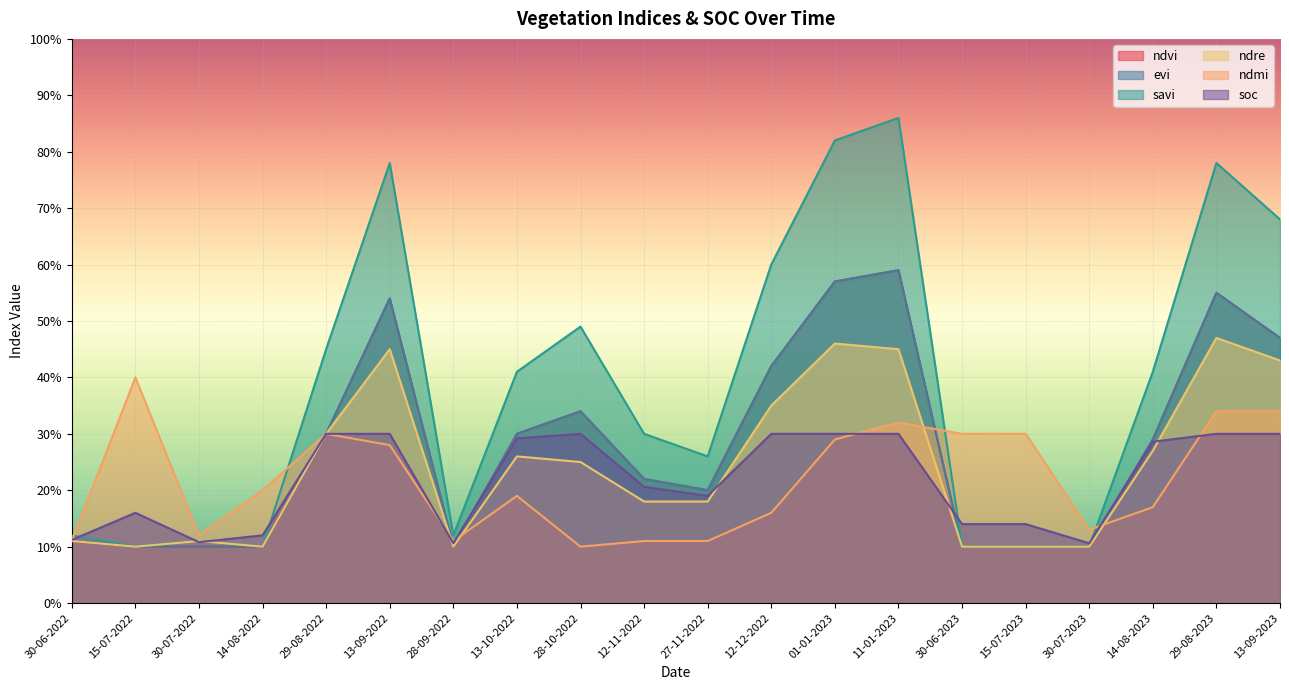

Is the value of ndmi at 29-08-2022 greater than the value of soc at 13-09-2023?

No